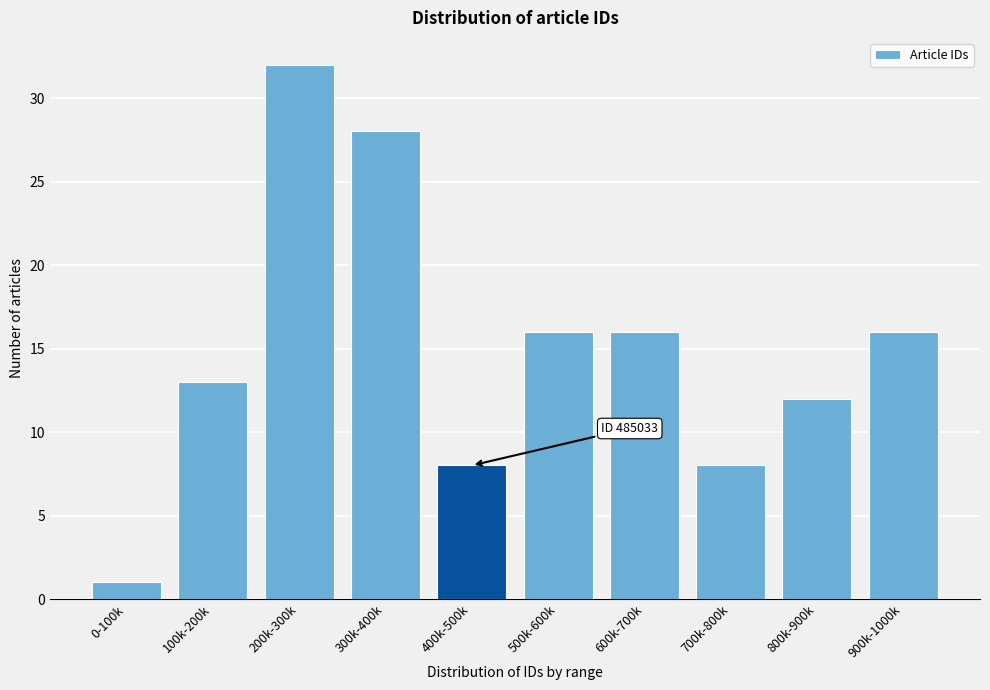

Reading left to right, extract all data points from this chart.

1	13	32	28	8	16	16	8	12	16